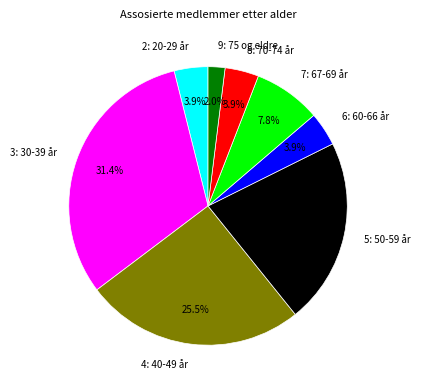

What is the smallest slice in the pie chart?

9: 75 og eldre